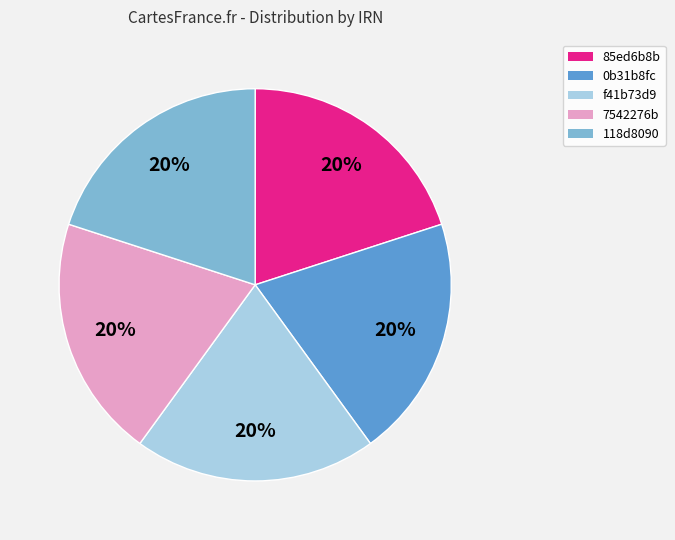

To the nearest percent, what percentage of the pie is f41b73d9?

20%